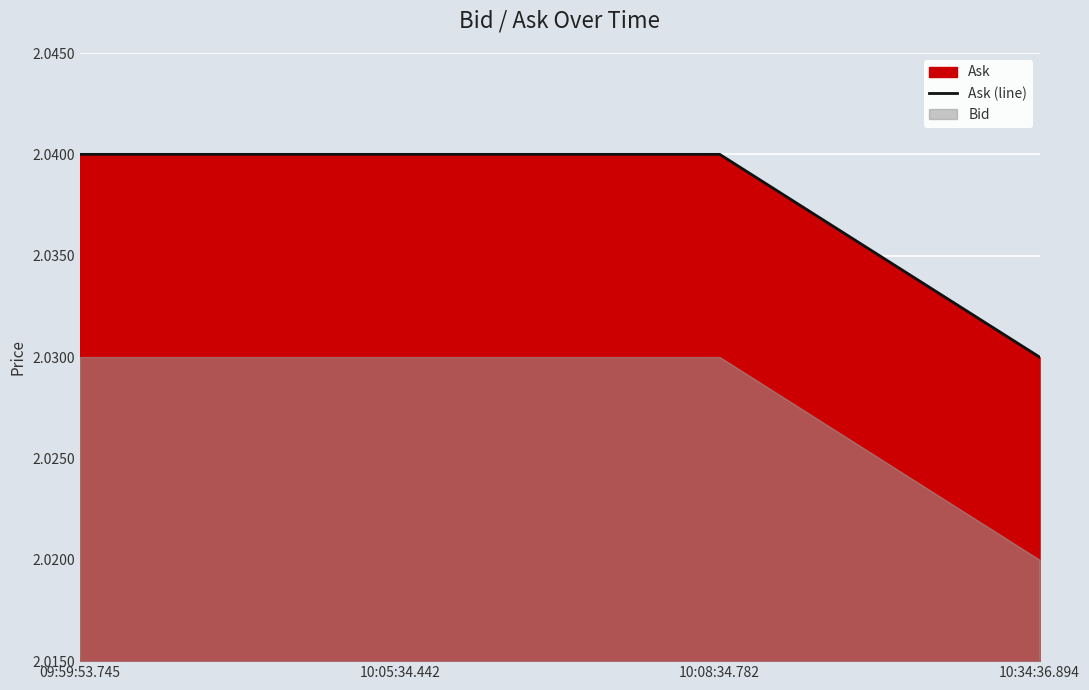

The chart shows a value of 0.8 at 10:05:34.442. True or false?

False